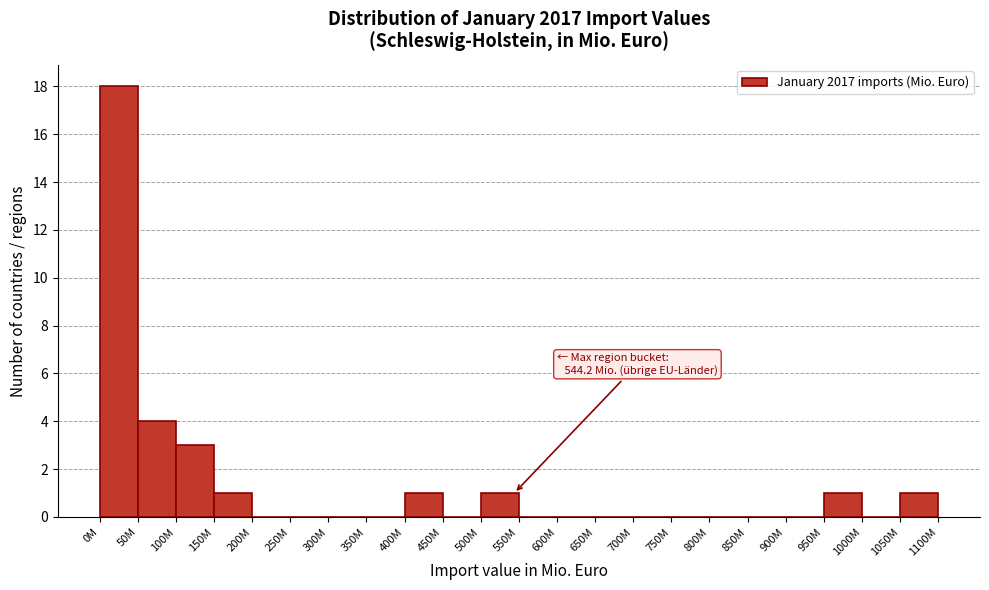

Reading left to right, what are all the values shown in this chart?

0M=18	50M=4	100M=3	150M=1	200M=0	250M=0	300M=0	350M=0	400M=1	450M=0	500M=1	550M=0	600M=0	650M=0	700M=0	750M=0	800M=0	850M=0	900M=0	950M=1	1000M=0	1050M=1